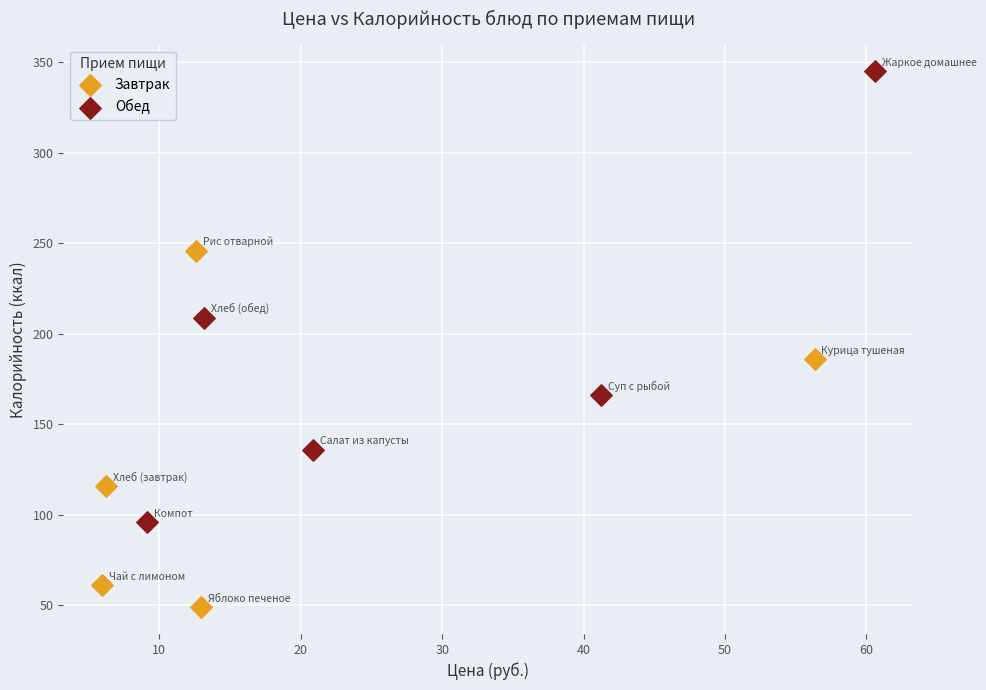

Which series reaches the maximum Y coordinate?

Обед